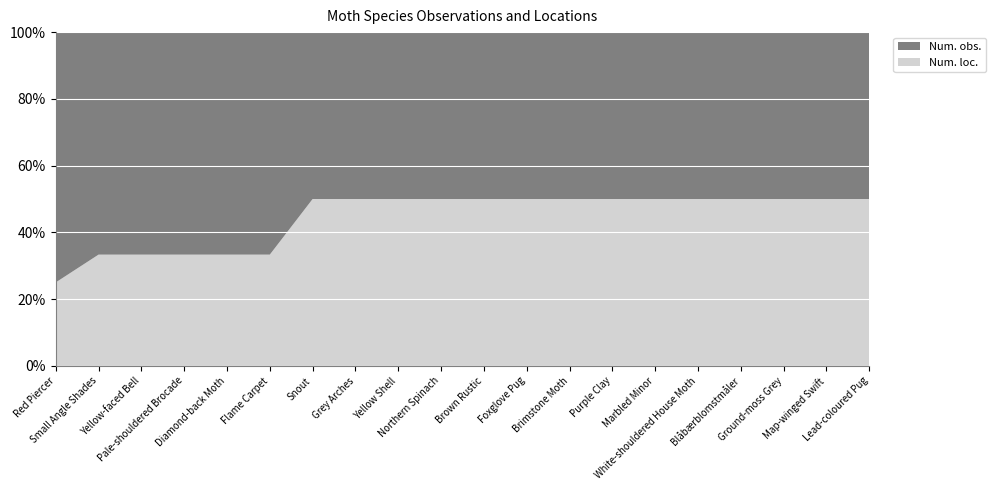

Reading right to left, what are all the values shown in this chart?

Num. obs.: 1	1	1	1	1	1	1	1	1	1	1	1	1	1	2	2	2	2	2	3
Num. loc.: 1	1	1	1	1	1	1	1	1	1	1	1	1	1	1	1	1	1	1	1